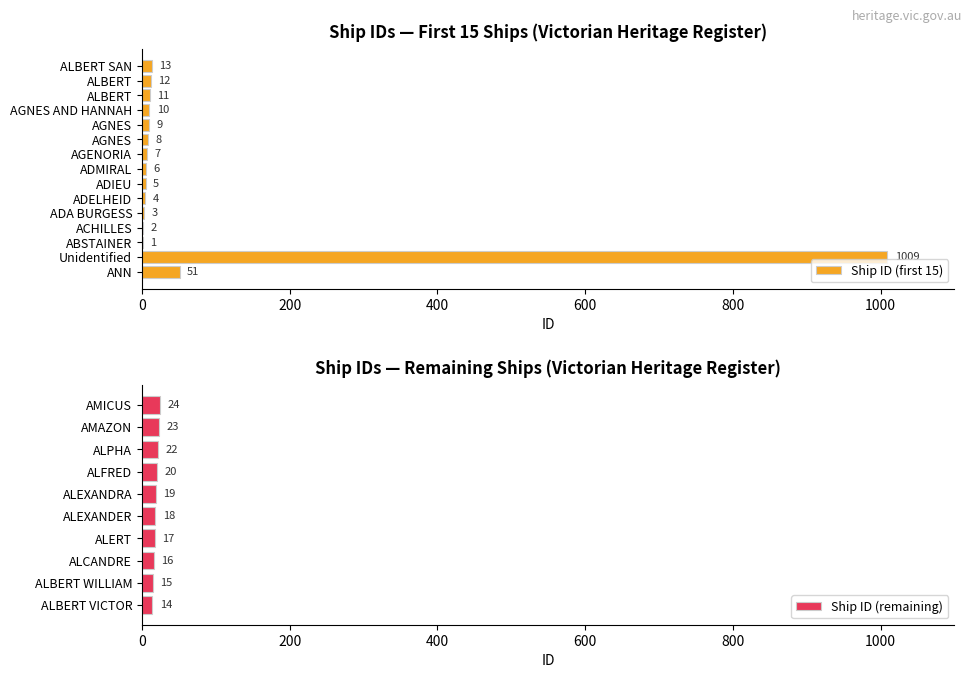

What is the label of the 12th bar from the left?

AGNES AND HANNAH